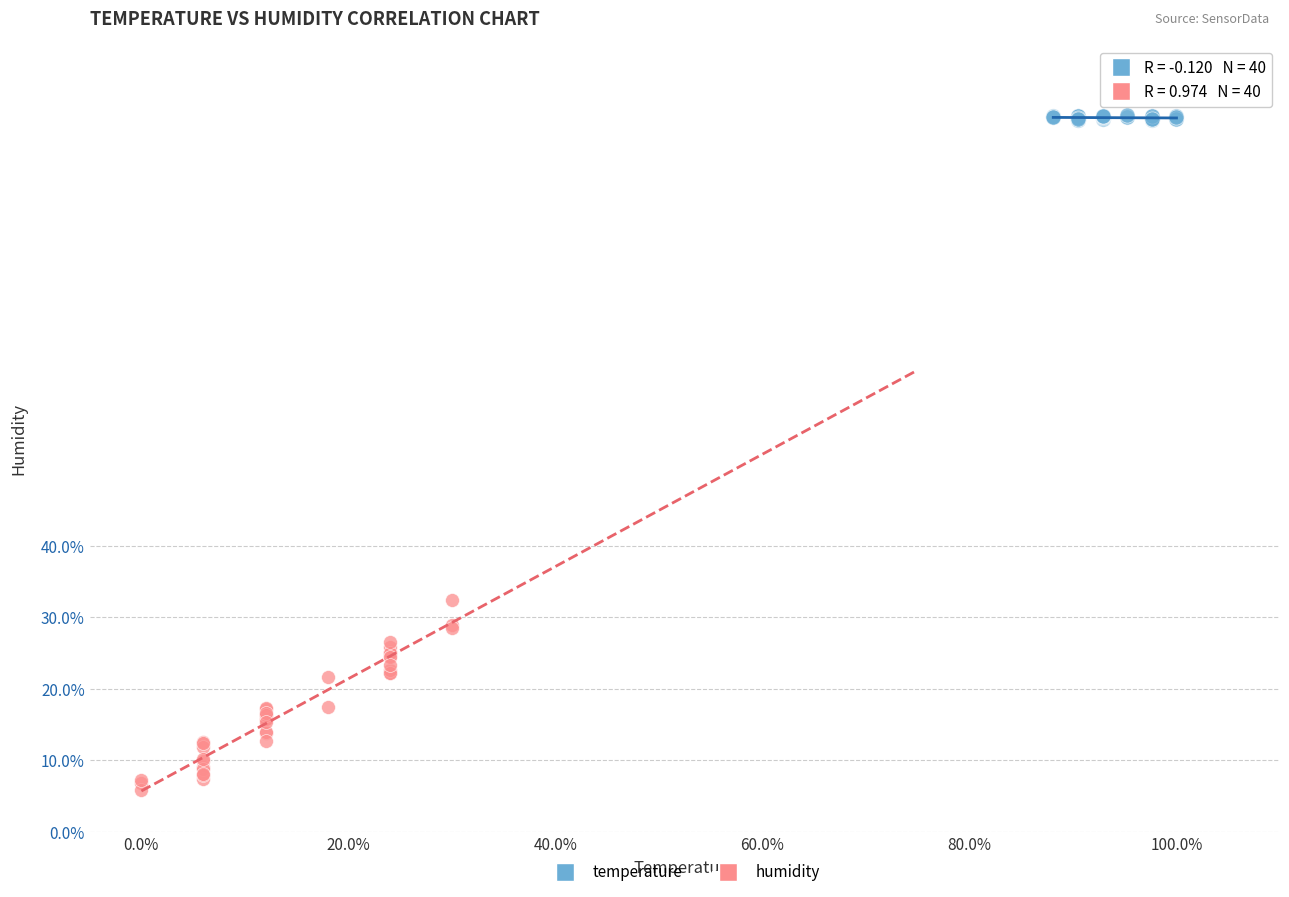

Which series has the widest spread of Y values?

humidity